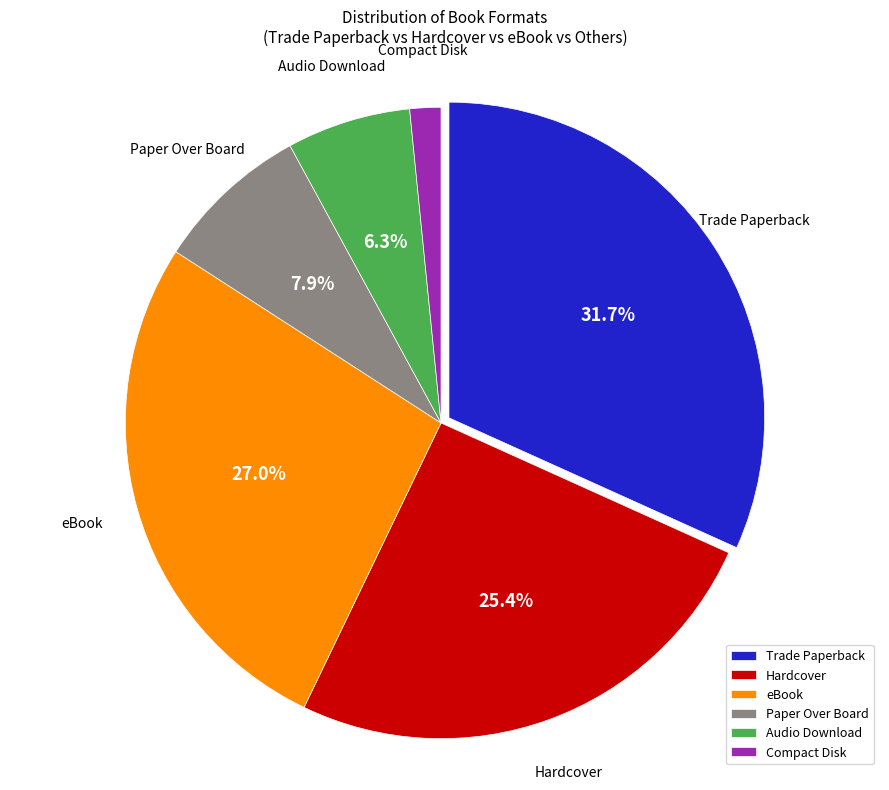

Count the number of slices in the pie.

6